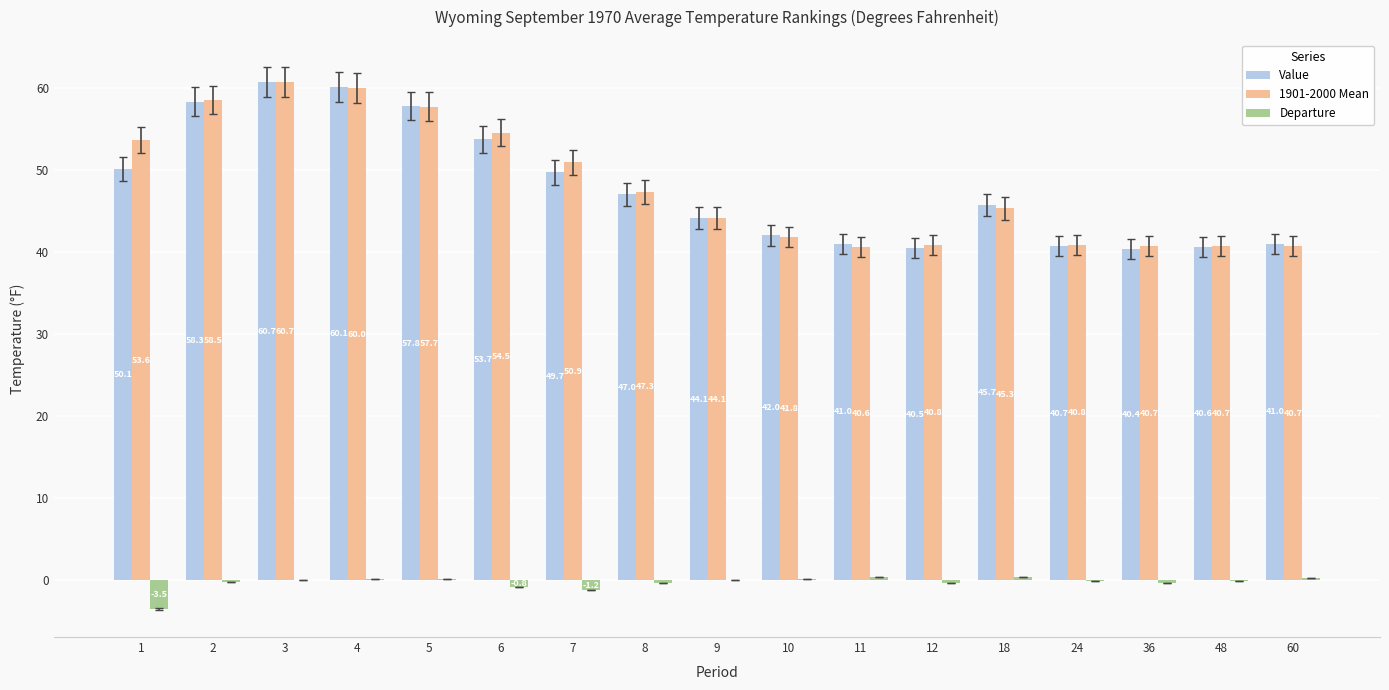

Is it true that Value equals 45.7 at 18?

True